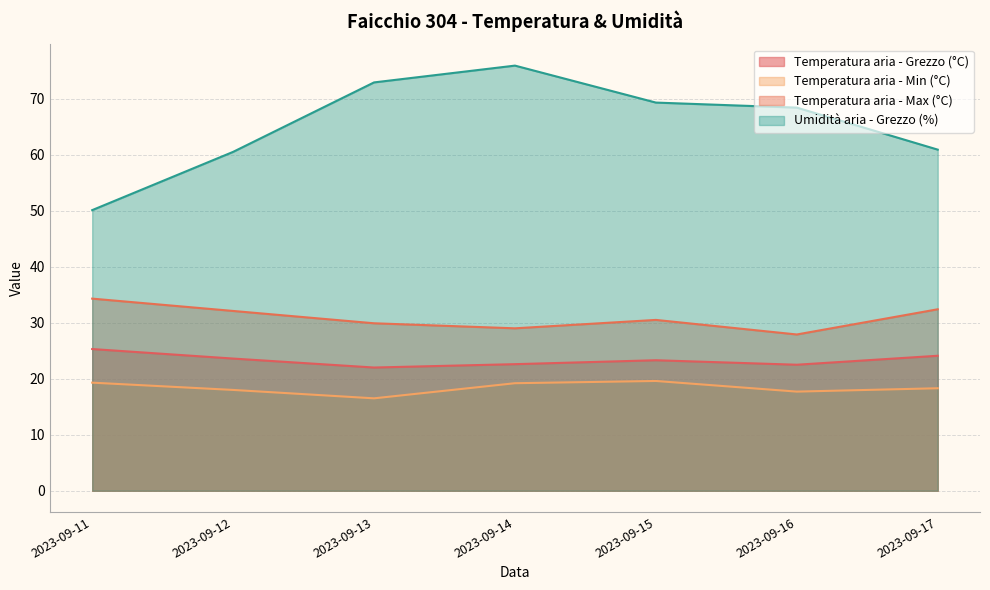

Which has a higher value, 2023-09-15 or 2023-09-12?

2023-09-12